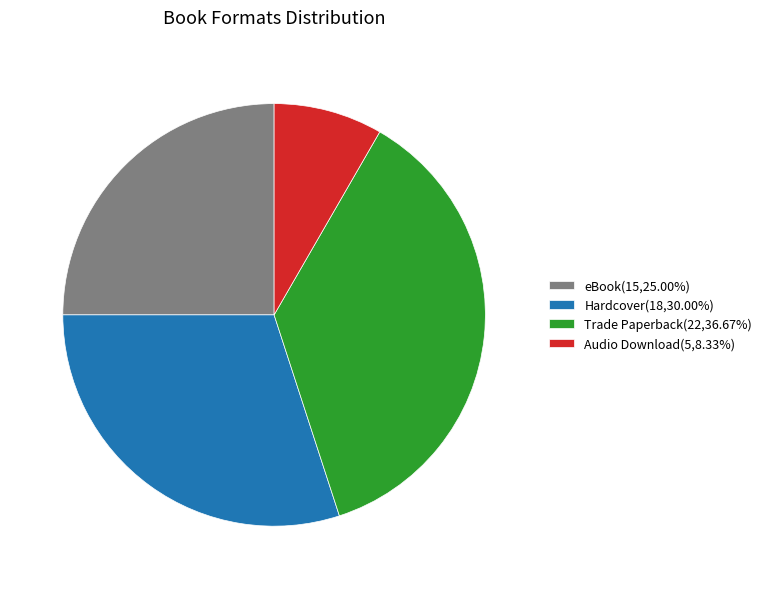

Does any single category account for the majority?

No